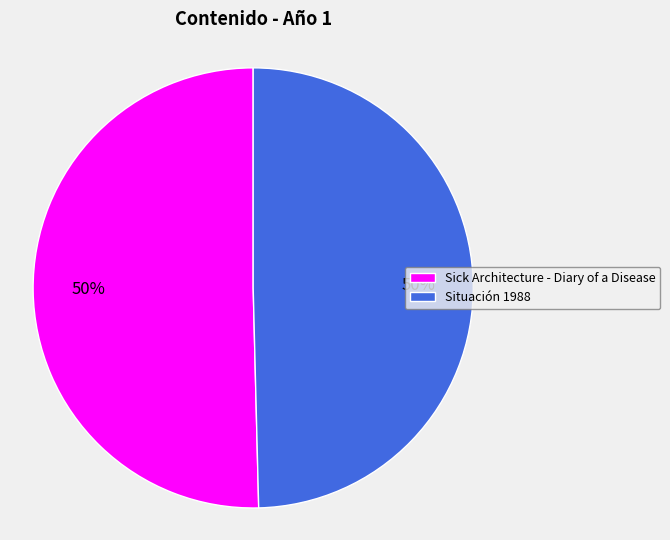

Combined, do Sick Architecture - Diary of a Disease and Situación 1988 account for over 50%?

Yes